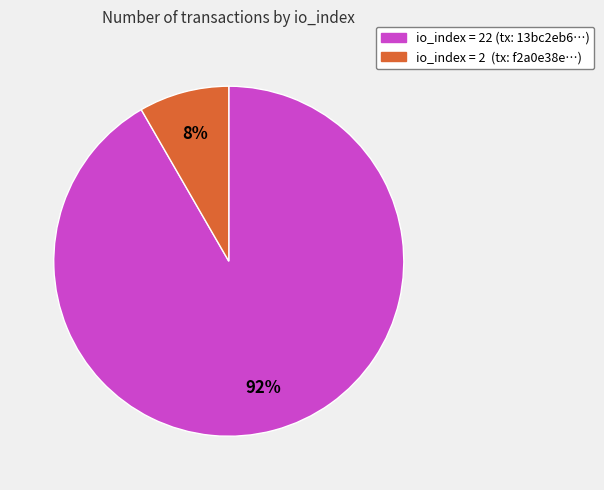

Does any single category account for the majority?

Yes